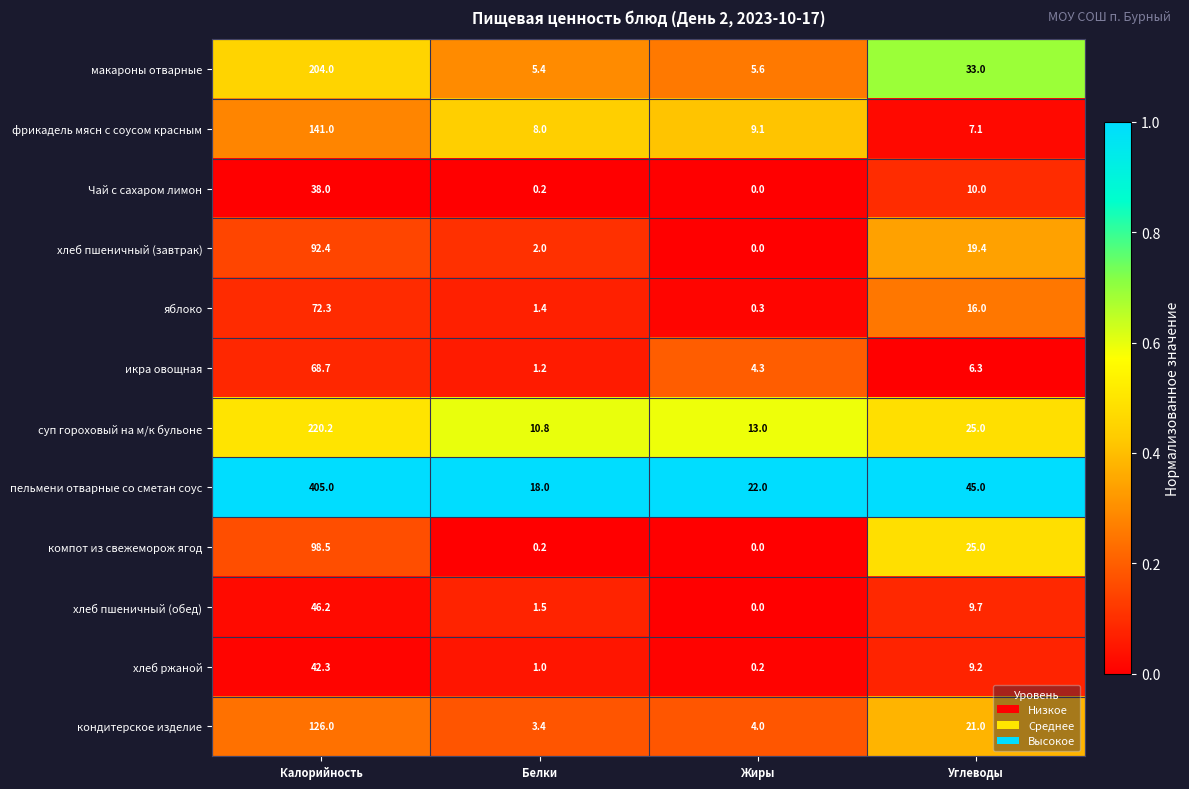

Is it true that макароны отварные equals 8.6 at Жиры?

False